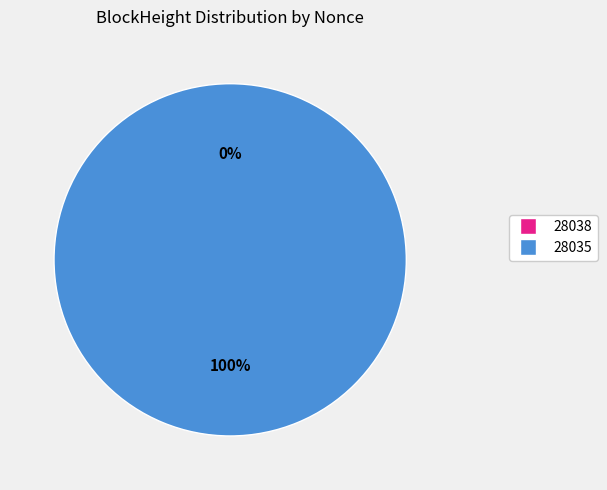

To the nearest percent, what portion does 28035 represent?

100%